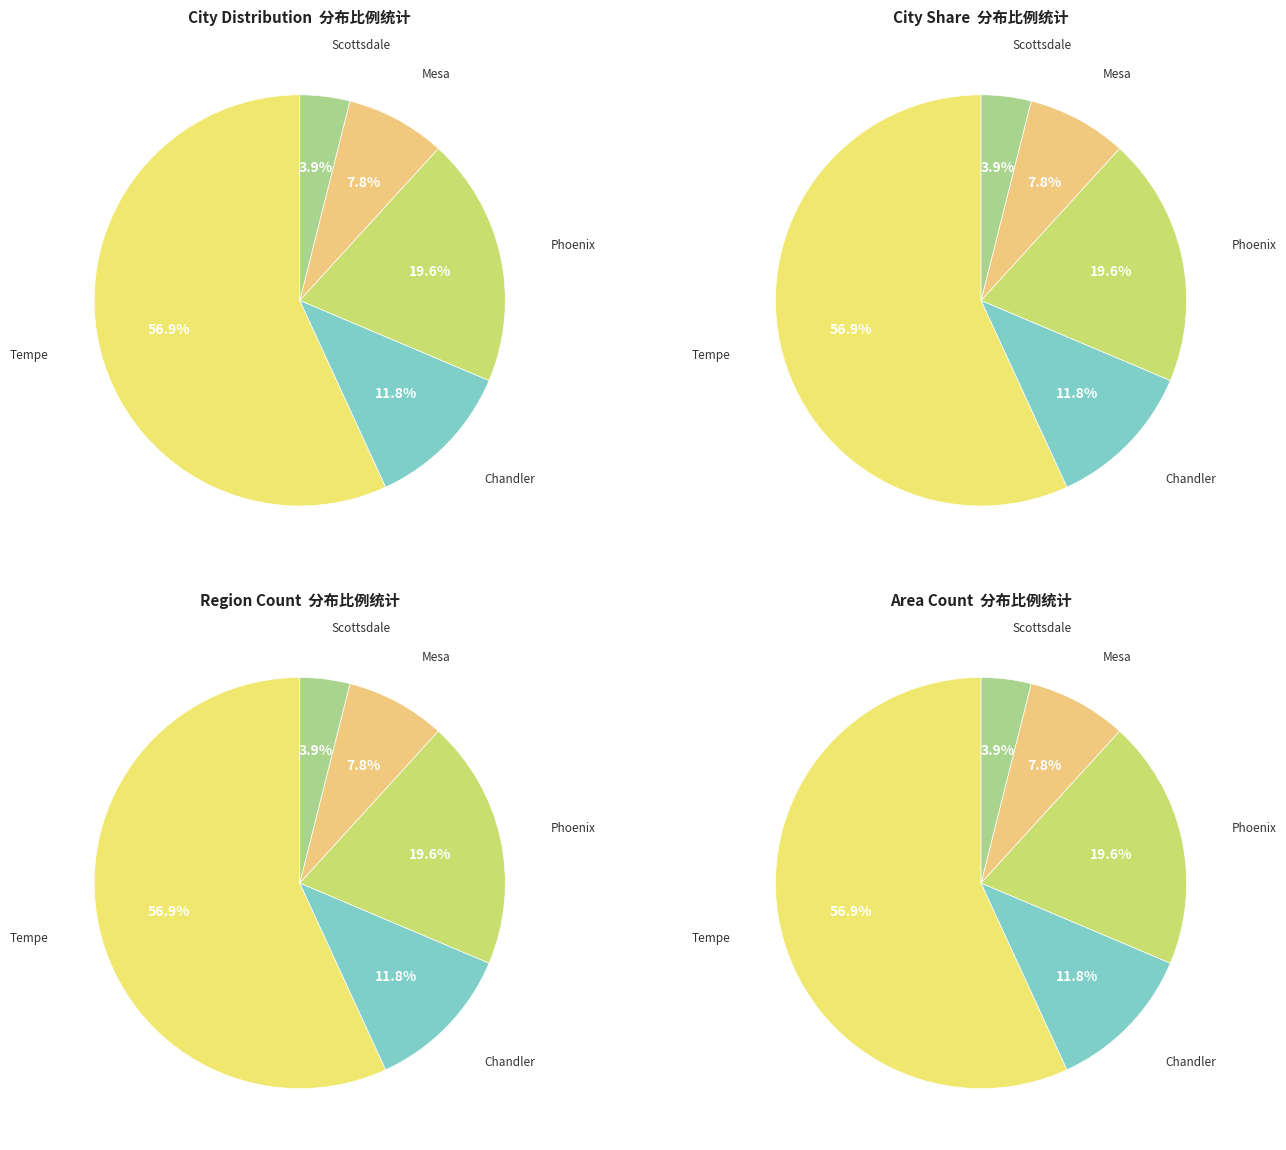

Rank the categories by value from highest to lowest.

Tempe, Phoenix, Chandler, Mesa, Scottsdale